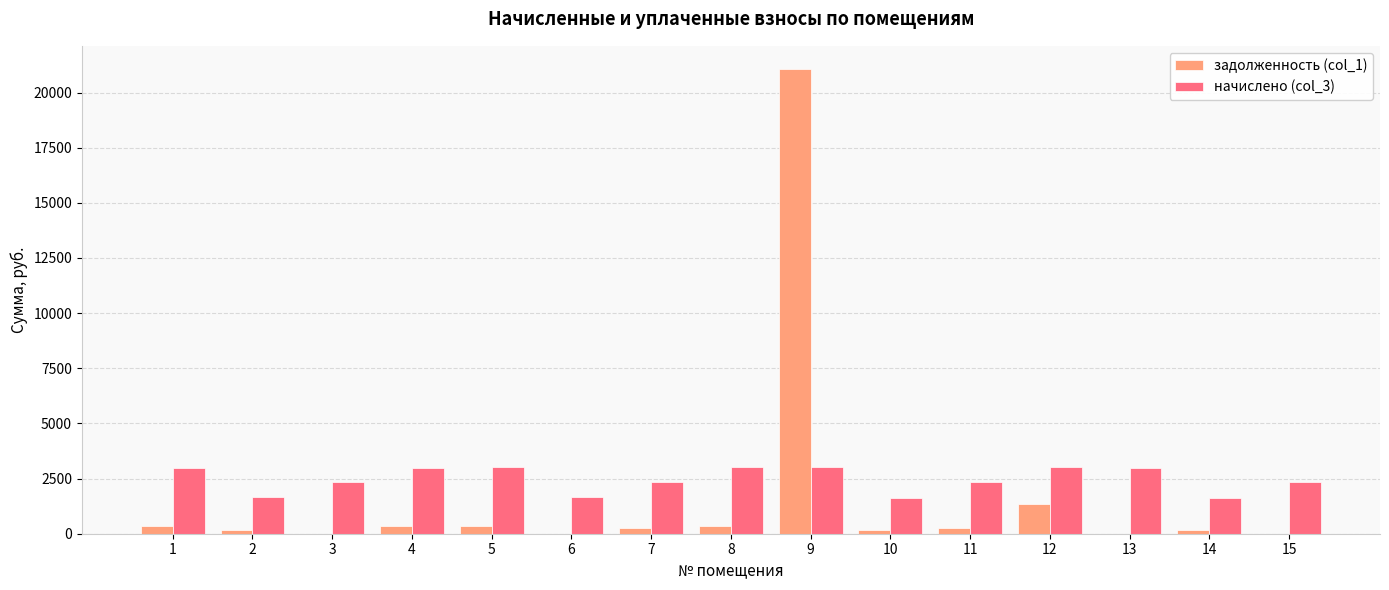

Which category has the highest value in the задолженность (col_1) series?

9